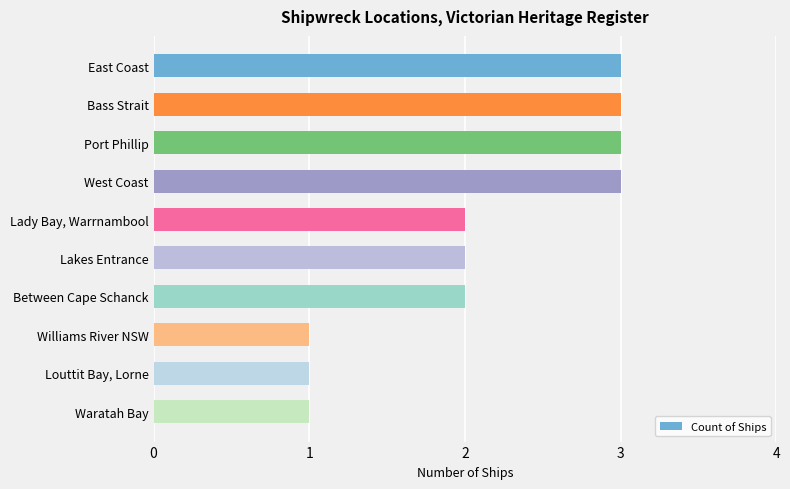

Reading bottom to top, what are all the values shown in this chart?

1	1	1	2	2	2	3	3	3	3